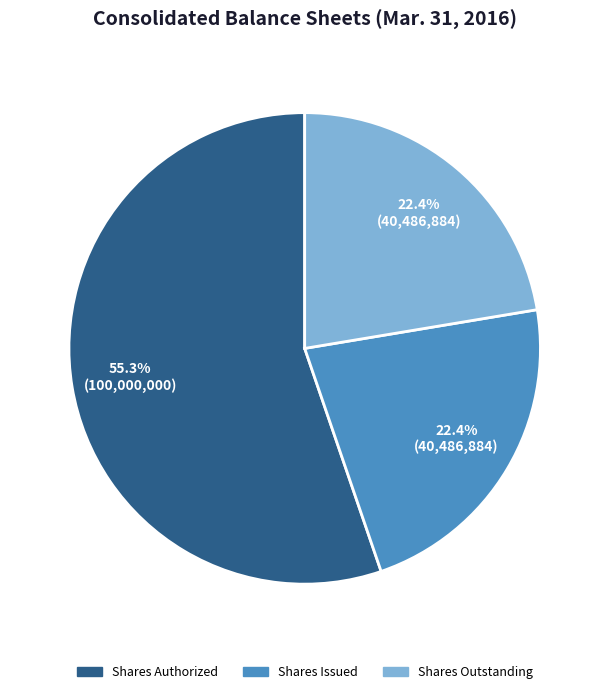

To the nearest percent, what is the average slice percentage?

33%